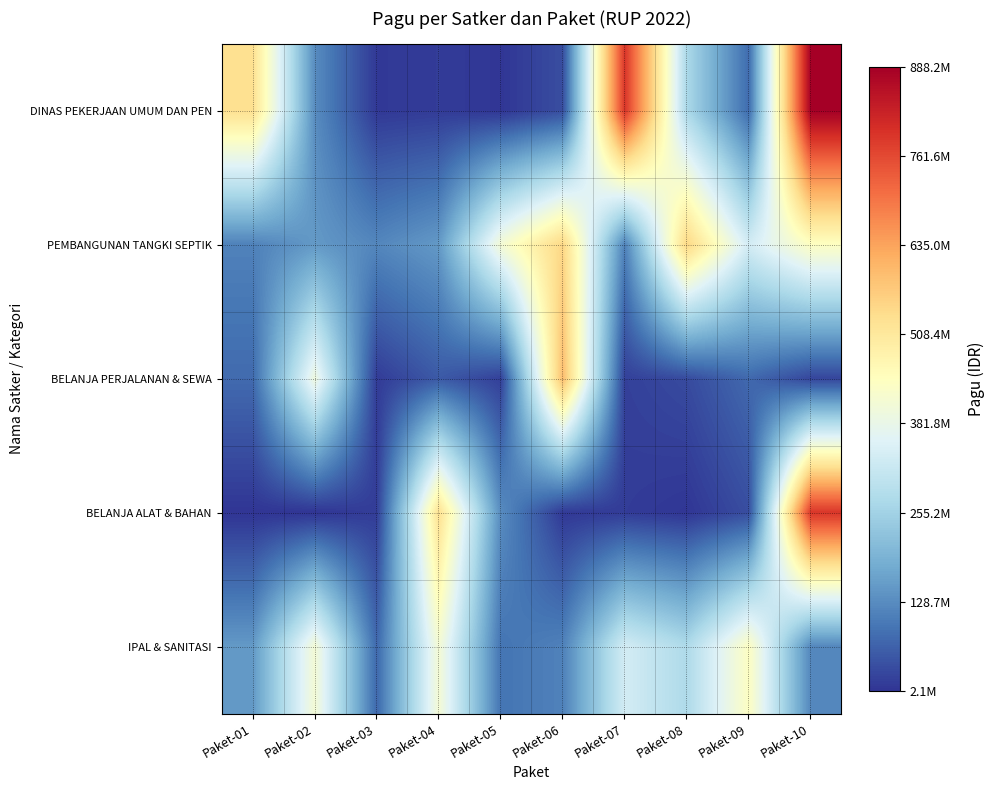

Reading left to right, extract all data points from this chart.

DINAS PEKERJAAN UMUM DAN PEN: Paket-01=529578100	Paket-02=128300000	Paket-03=8214400	Paket-04=12645000	Paket-05=3960000	Paket-06=37360000	Paket-07=790763000	Paket-08=269495000	Paket-09=79185000	Paket-10=888158200
PEMBANGUNAN TANGKI SEPTIK: Paket-01=112500000	Paket-02=150000000	Paket-03=120000000	Paket-04=150000000	Paket-05=412500000	Paket-06=550000000	Paket-07=112500000	Paket-08=550000000	Paket-09=335500000	Paket-10=440000000
BELANJA PERJALANAN & SEWA: Paket-01=78000000	Paket-02=397777000	Paket-03=12000000	Paket-04=54000000	Paket-05=18000000	Paket-06=594900000	Paket-07=18945000	Paket-08=33100000	Paket-09=75960000	Paket-10=26250000
BELANJA ALAT & BAHAN: Paket-01=2500000	Paket-02=2081000	Paket-03=14710000	Paket-04=529578100	Paket-05=128300000	Paket-06=8214400	Paket-07=12645000	Paket-08=3960000	Paket-09=37360000	Paket-10=790763000
IPAL & SANITASI: Paket-01=150000000	Paket-02=412500000	Paket-03=75000000	Paket-04=412500000	Paket-05=91500000	Paket-06=112500000	Paket-07=335500000	Paket-08=275000000	Paket-09=440000000	Paket-10=120000000